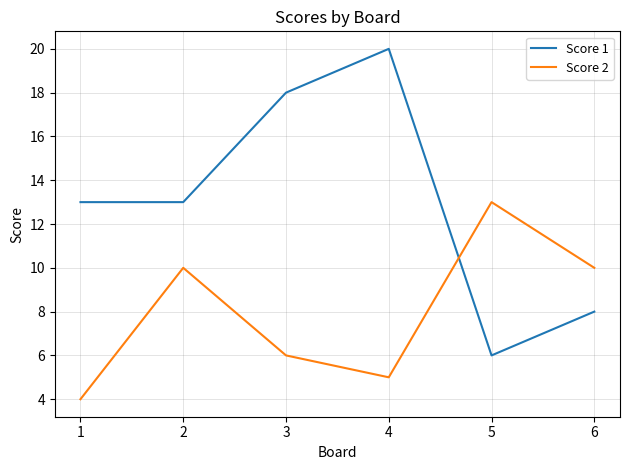

The value of Score 2 at 3 is 6. True or false?

True